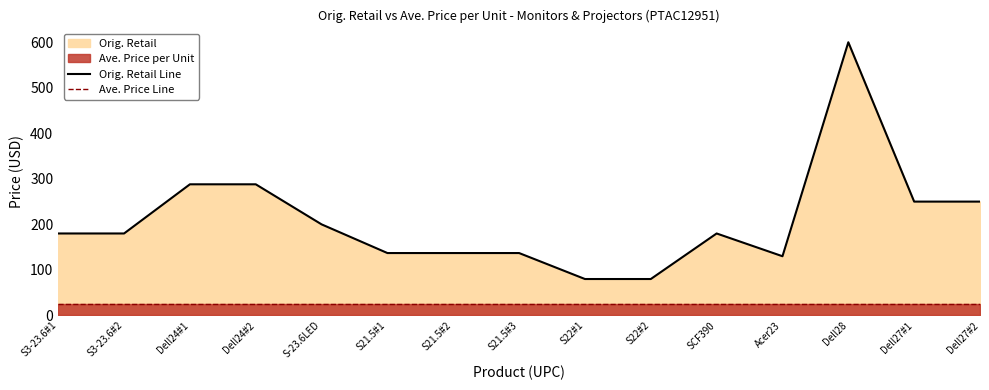

What is the maximum value for Ave. Price Line?

24.3